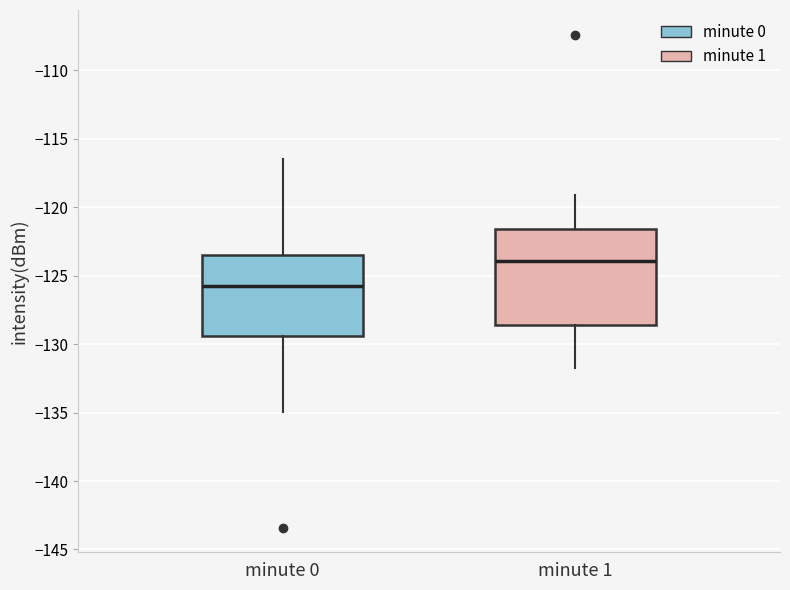

Which box has the lowest median line?

minute 0